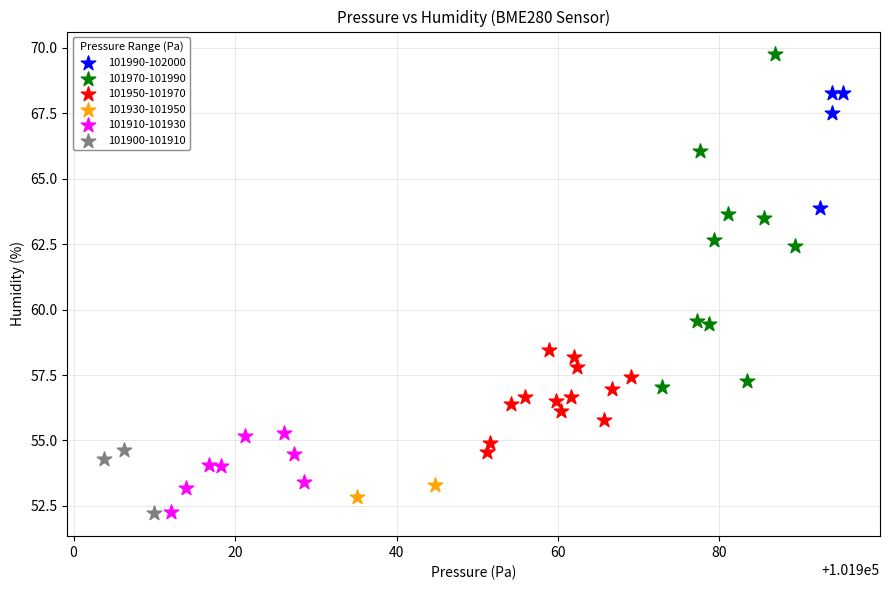

What are all the series names shown in the legend?

101990-102000, 101970-101990, 101950-101970, 101930-101950, 101910-101930, 101900-101910